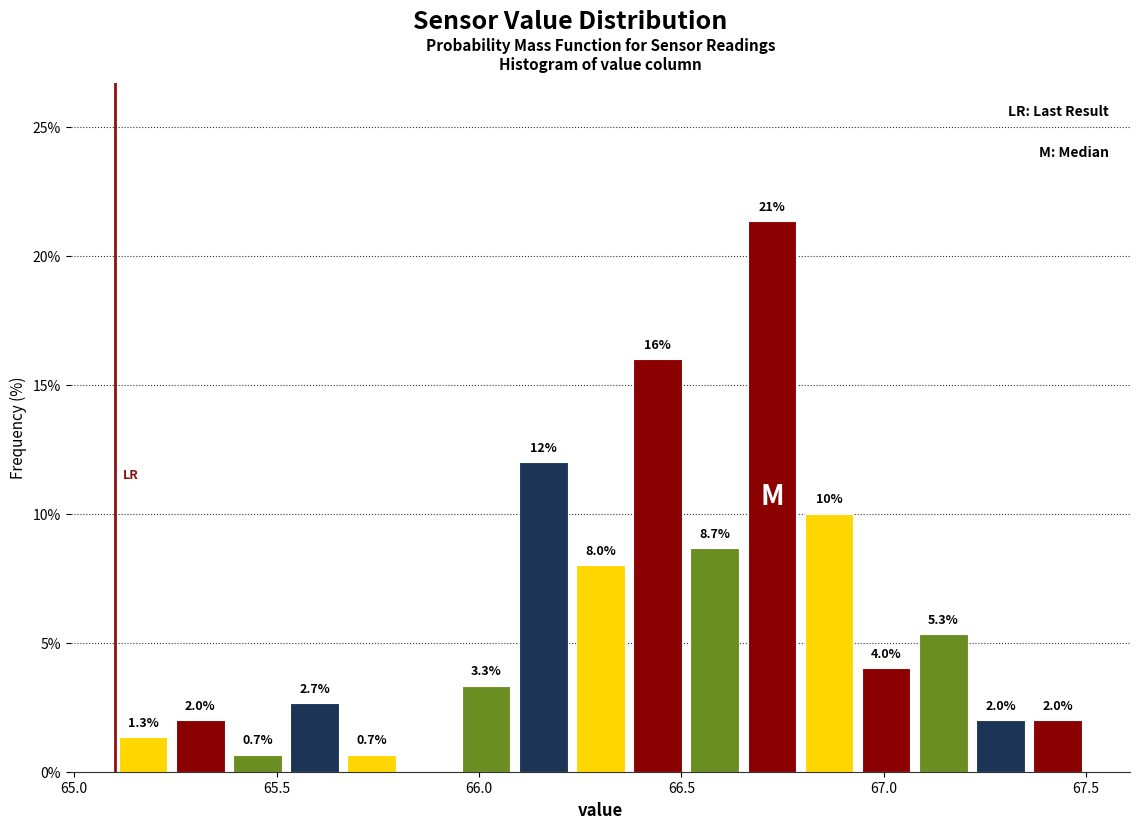

Read against the x-axis, roughly where is the centre of the tallest bar?

66.70